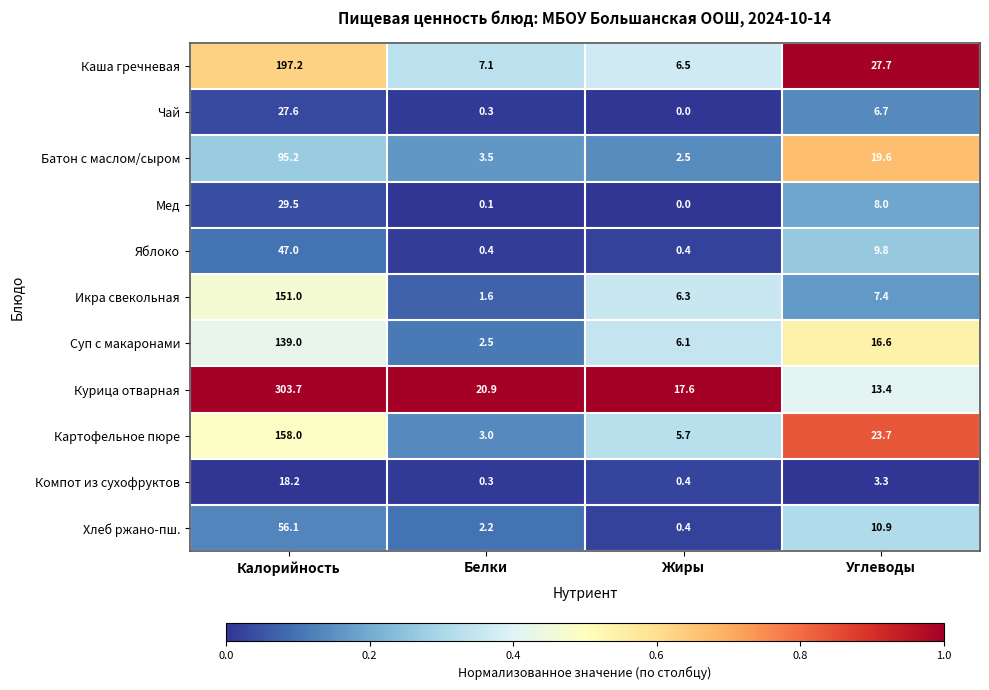

Which category has the highest value across all series?

Калорийность